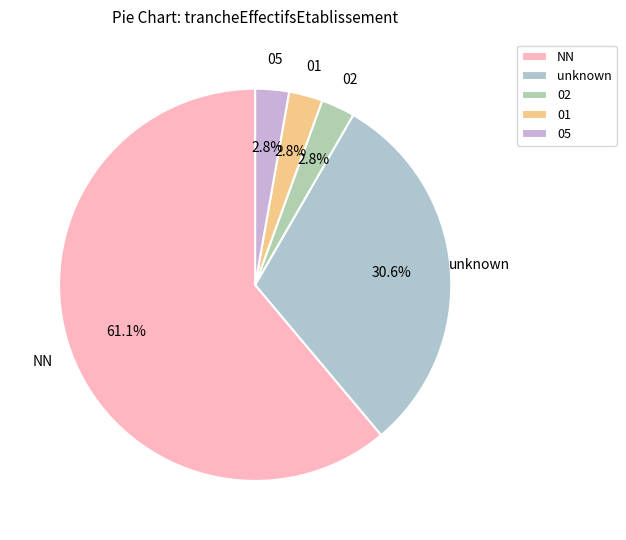

What is the ratio of the value at unknown to the value at NN?

0.5